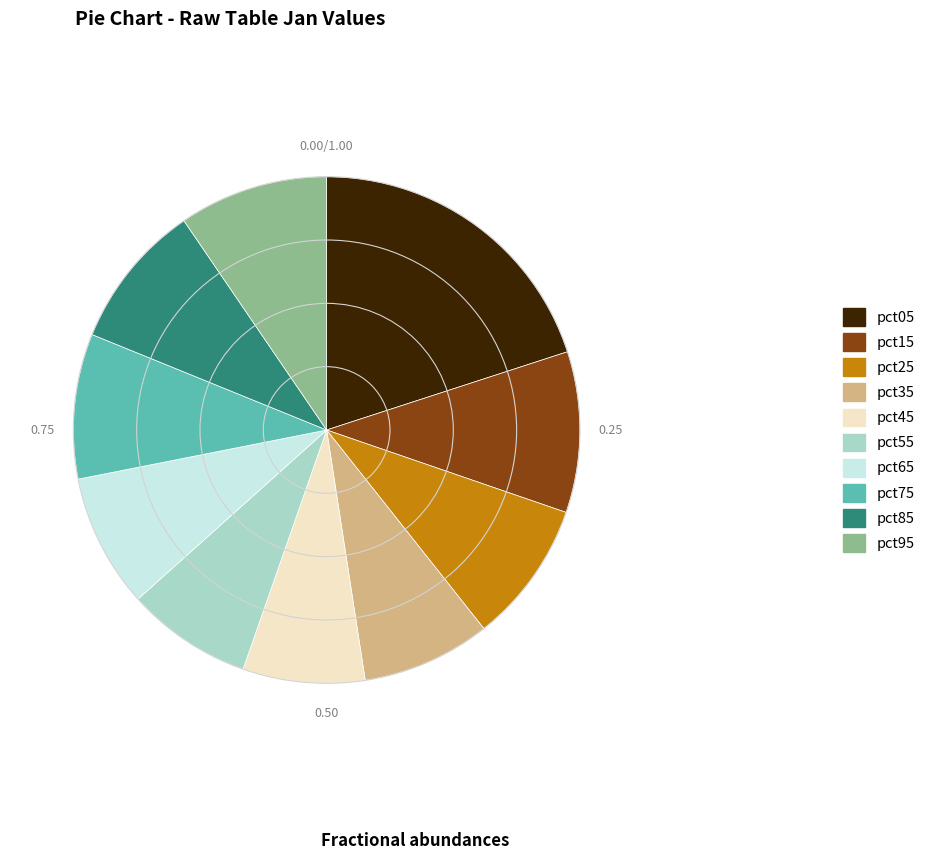

Does pct75 account for over 50% of the chart?

No